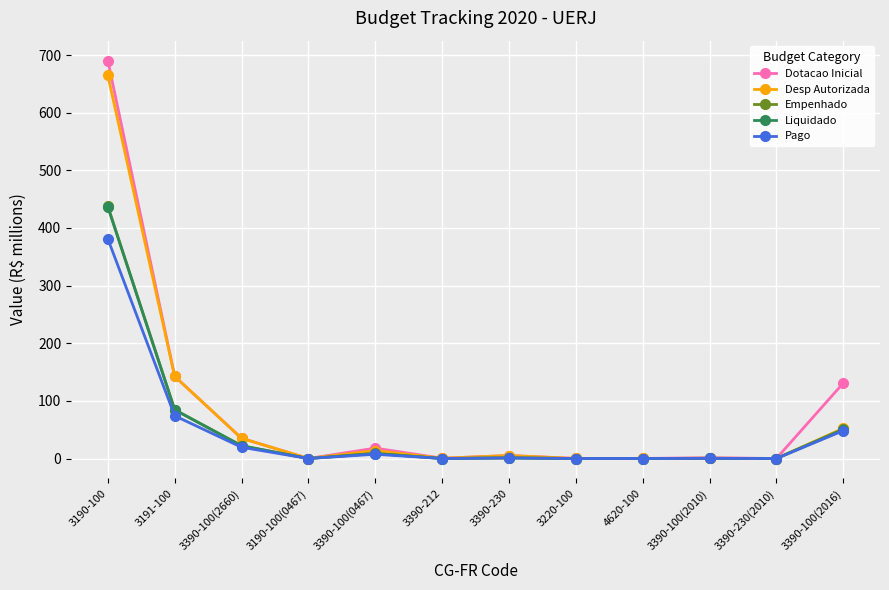

Where is the first local minimum for Dotacao Inicial?

3190-100(0467)